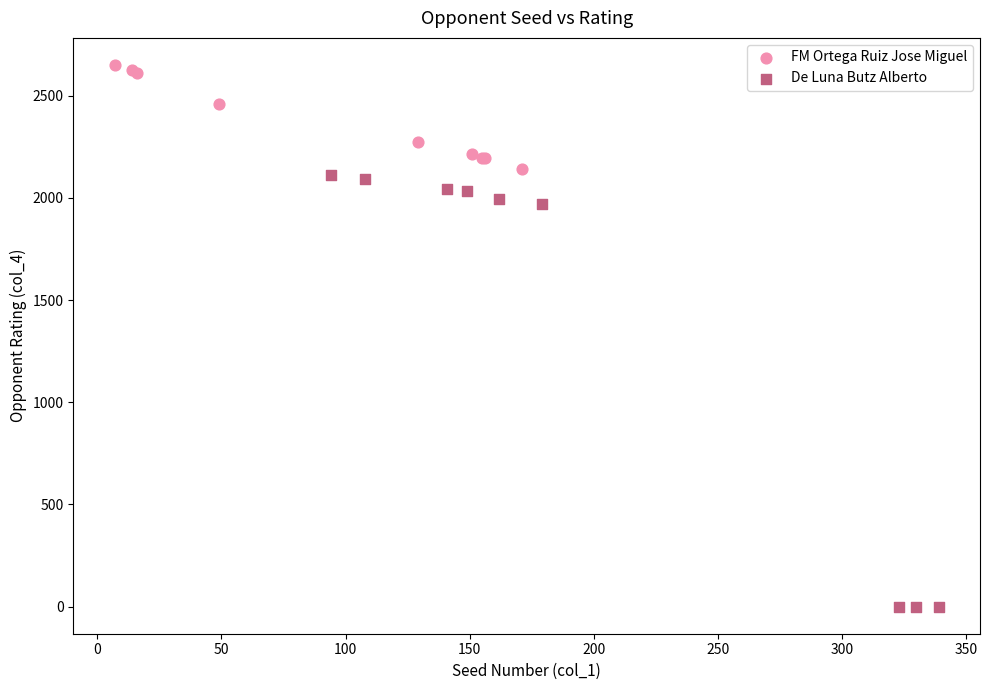

Which series reaches the maximum Y coordinate?

FM Ortega Ruiz Jose Miguel